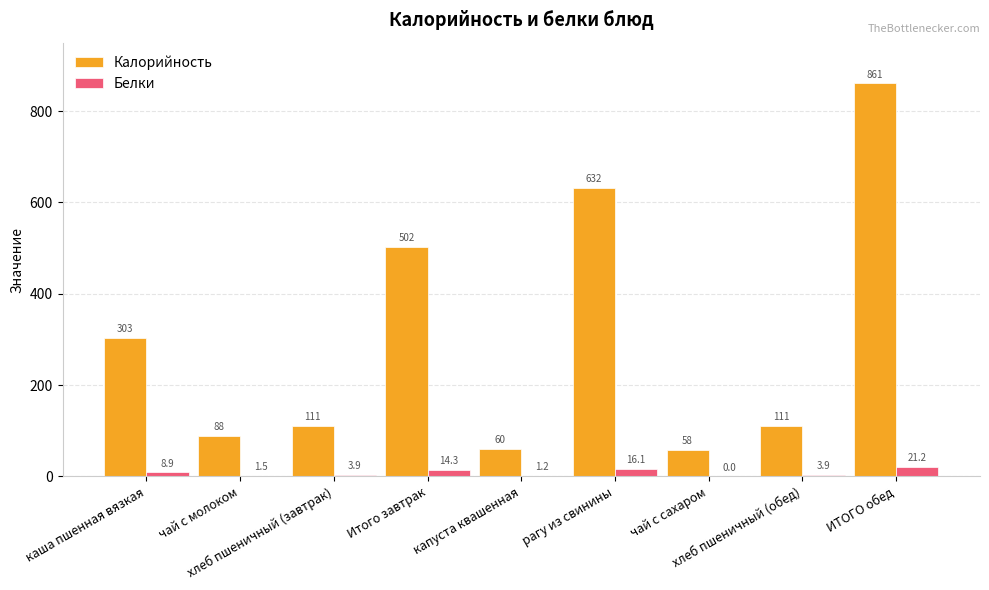

Which series has the largest range (max minus min)?

Калорийность